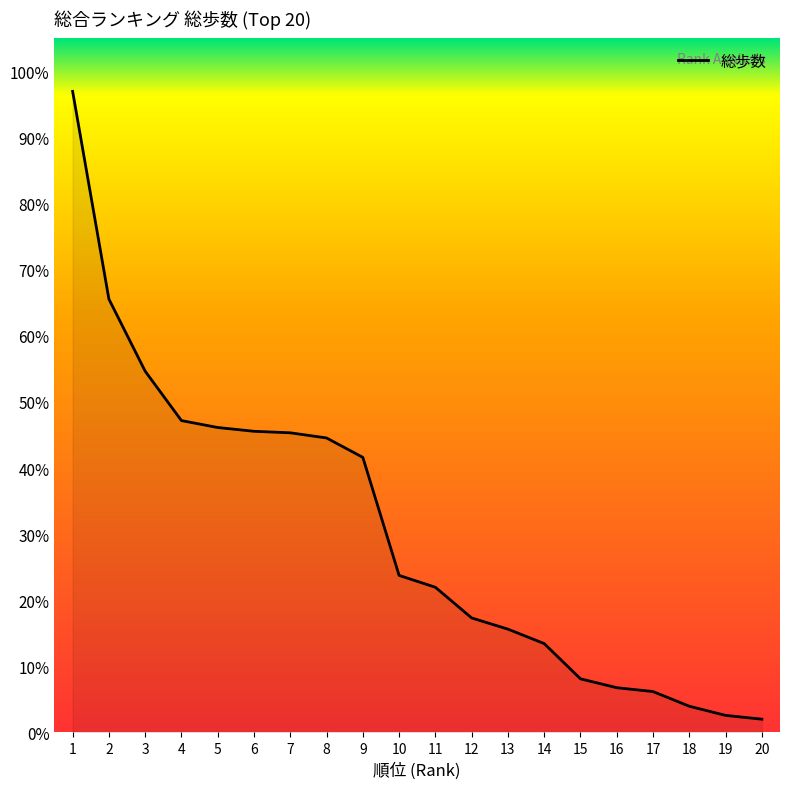

Does the chart display data point markers on the line(s)?

No